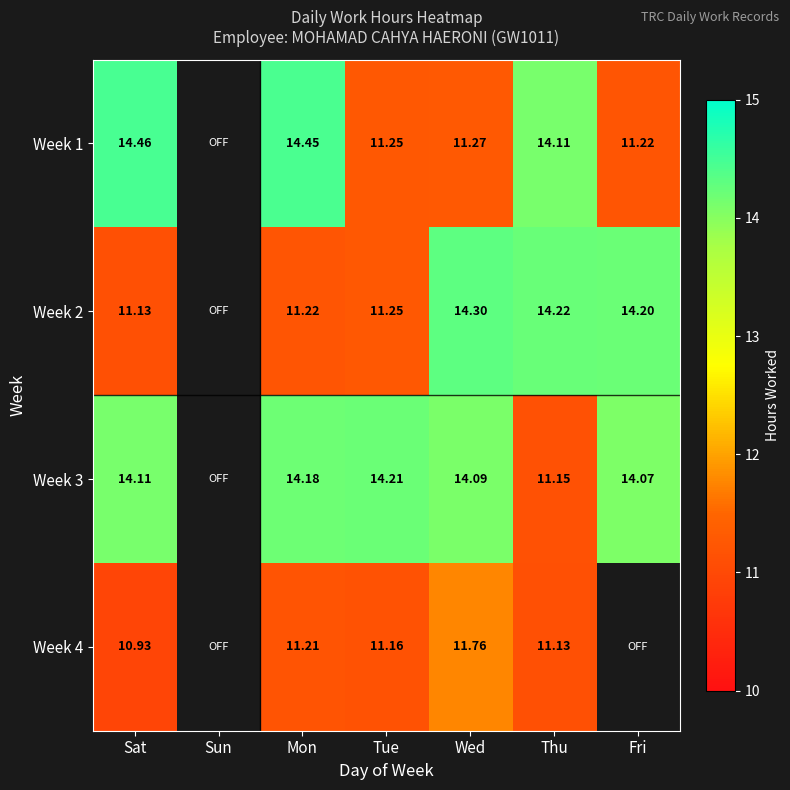

Is it true that Week 1 equals 14.5 at Sat?

True